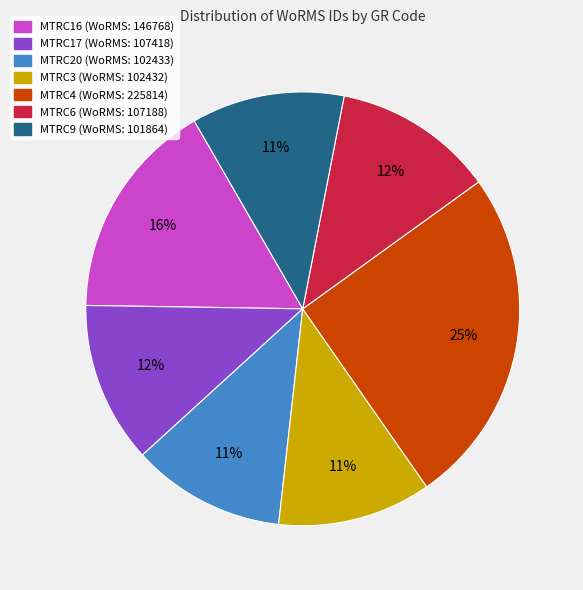

To the nearest percent, what portion does MTRC3 represent?

11%